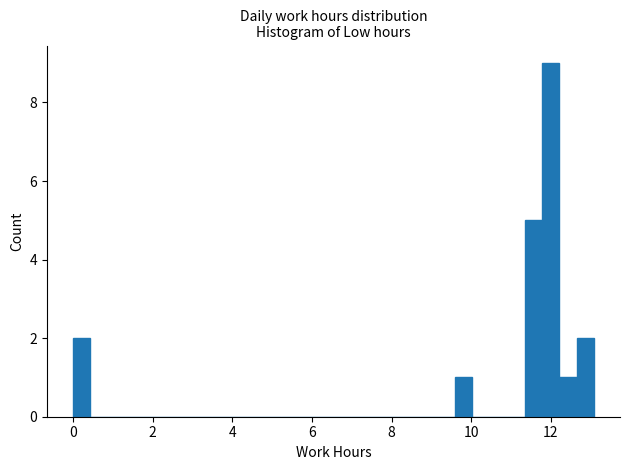

Read against the x-axis, roughly where is the centre of the tallest bar?

12.0